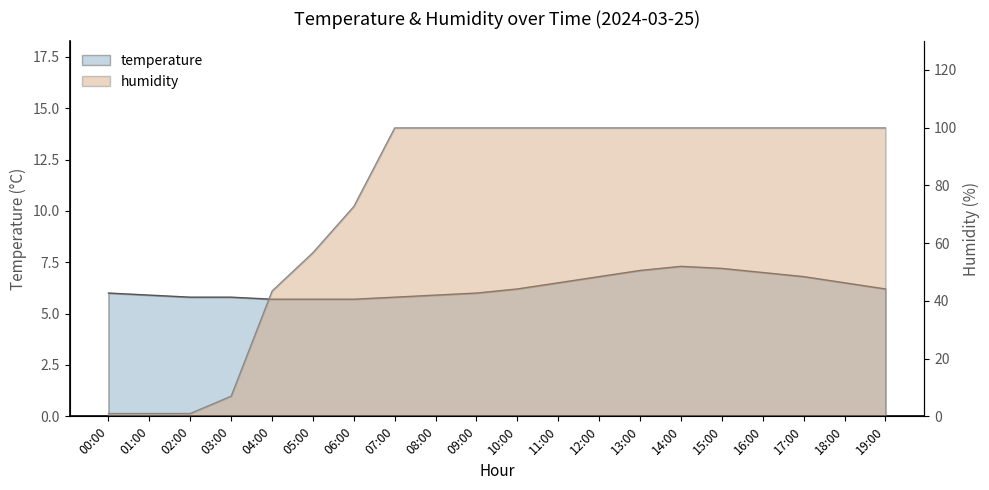

At which category does the chart reach its minimum across all series?

00:00